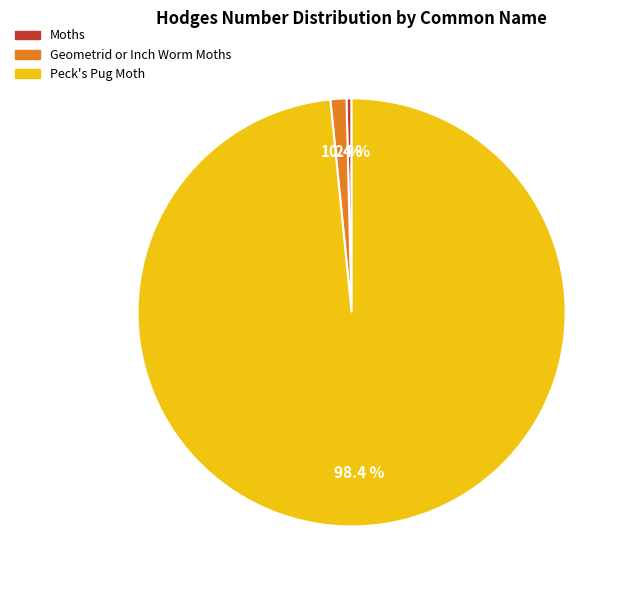

Combined, do Moths and Geometrid or Inch Worm Moths account for over 50%?

No